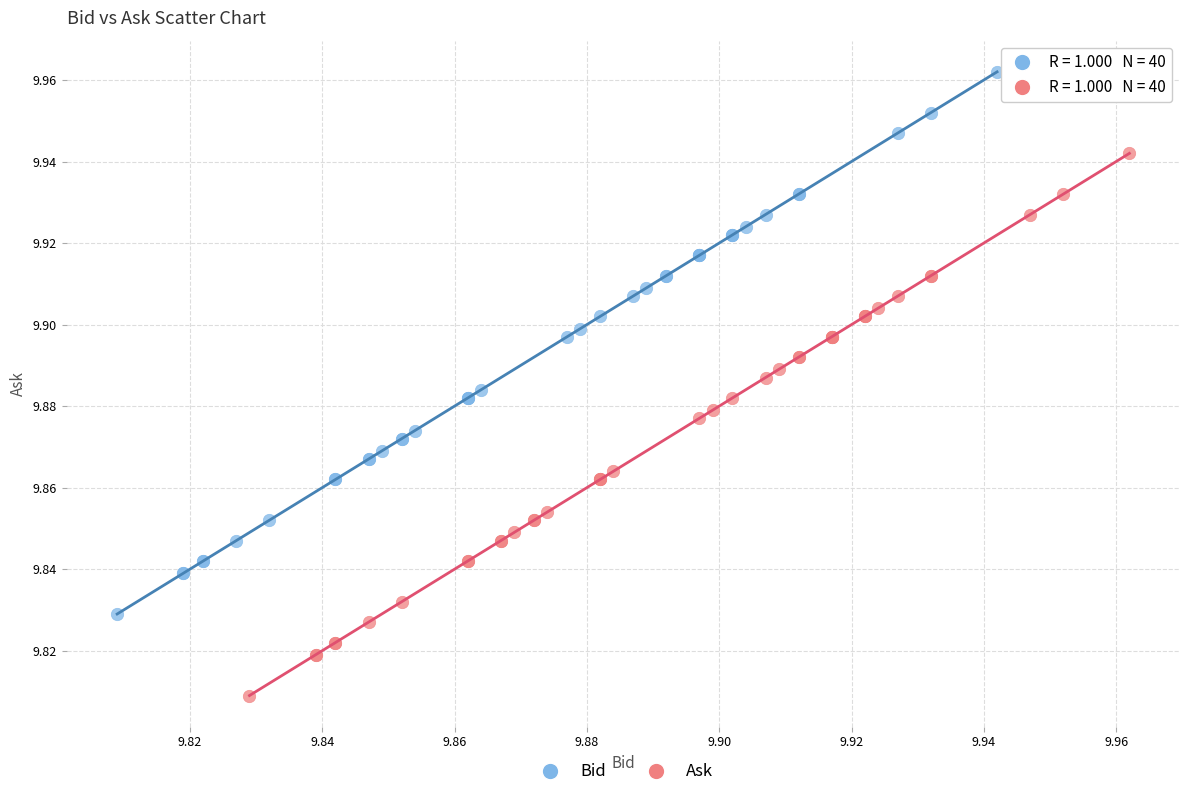

Which series reaches the minimum Y coordinate?

Ask